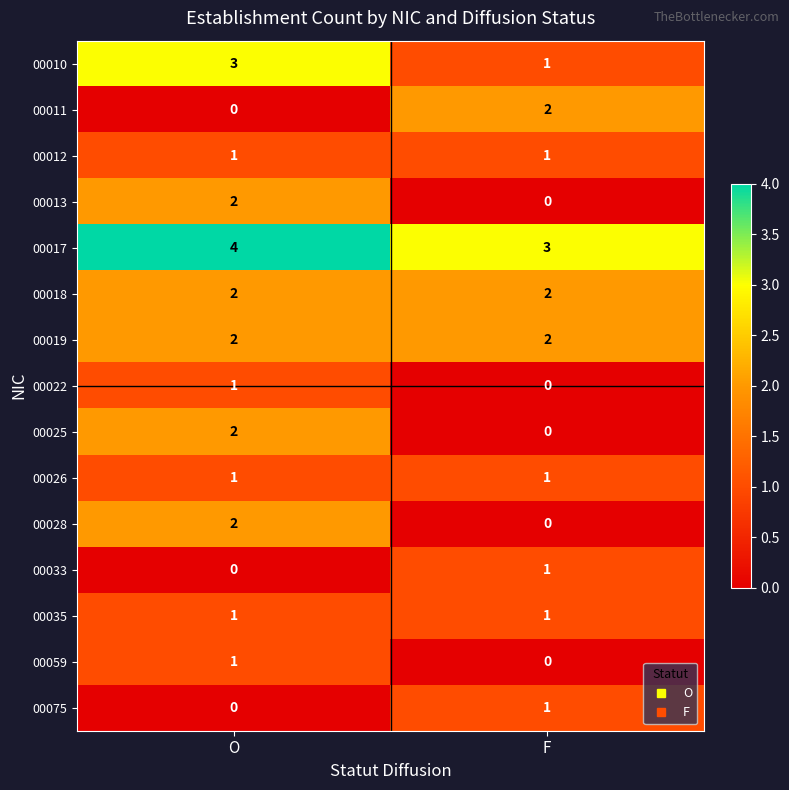

Is it true that 00033 equals 1 at F?

True